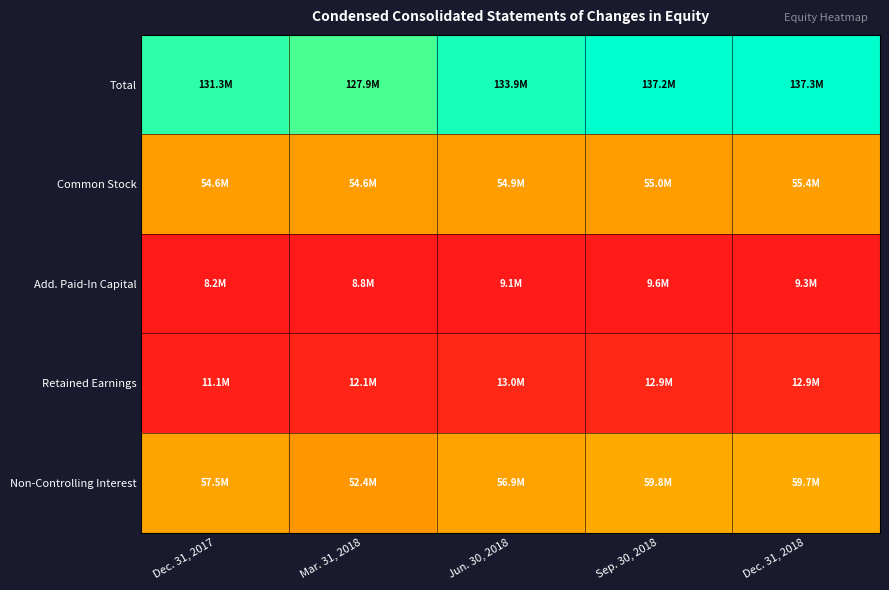

Reading left to right, what are all the values shown in this chart?

Total: Dec. 31, 2017=1.0	Mar. 31, 2018=0.9	Jun. 30, 2018=1.0	Sep. 30, 2018=1.0	Dec. 31, 2018=1.0
Common Stock: Dec. 31, 2017=0.4	Mar. 31, 2018=0.4	Jun. 30, 2018=0.4	Sep. 30, 2018=0.4	Dec. 31, 2018=0.4
Add. Paid-In Capital: Dec. 31, 2017=0.0	Mar. 31, 2018=0.0	Jun. 30, 2018=0.0	Sep. 30, 2018=0.0	Dec. 31, 2018=0.0
Retained Earnings: Dec. 31, 2017=0.0	Mar. 31, 2018=0.0	Jun. 30, 2018=0.0	Sep. 30, 2018=0.0	Dec. 31, 2018=0.0
Non-Controlling Interest: Dec. 31, 2017=0.4	Mar. 31, 2018=0.3	Jun. 30, 2018=0.4	Sep. 30, 2018=0.4	Dec. 31, 2018=0.4